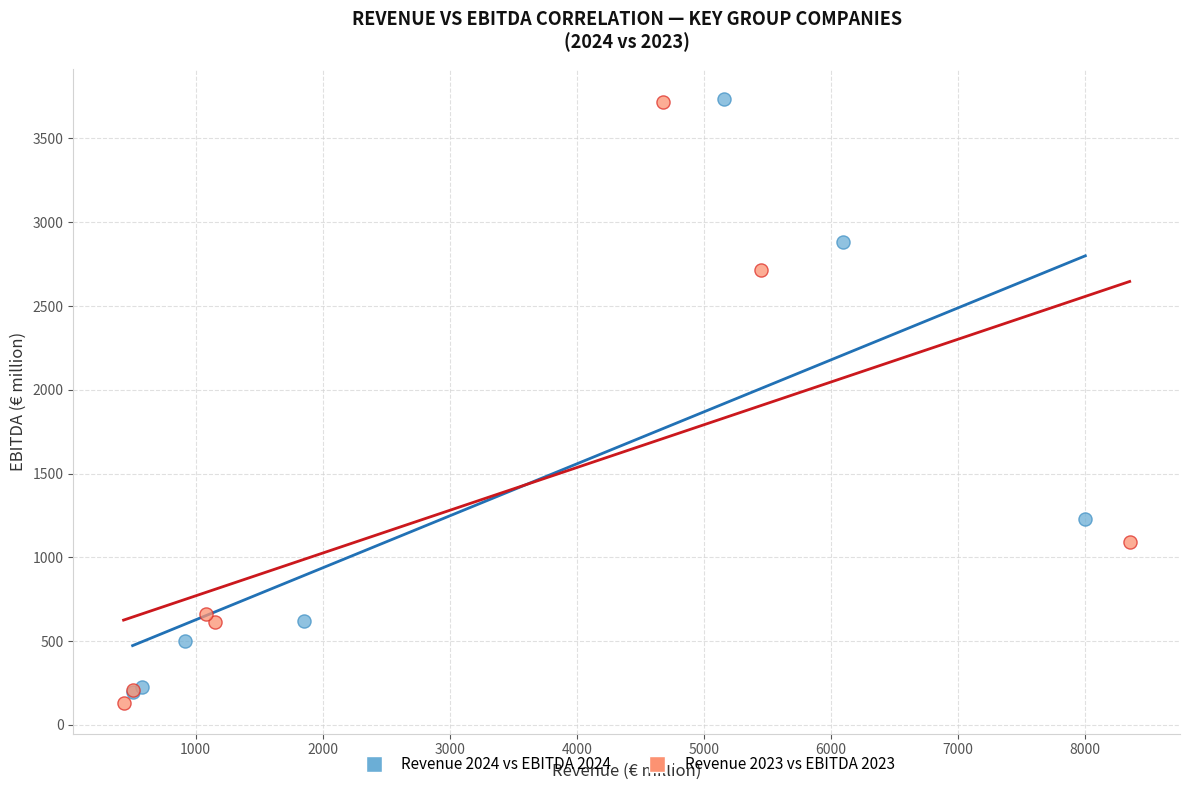

Which series contains the lowest Y value?

Revenue 2023 vs EBITDA 2023